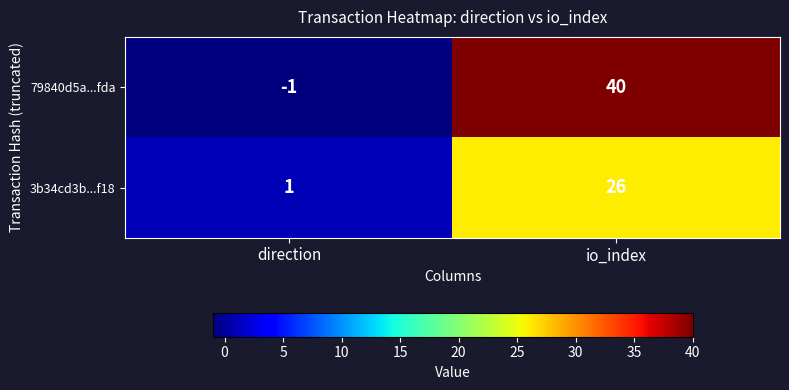

Which category has the highest value in the 3b34cd3b...f18 series?

io_index